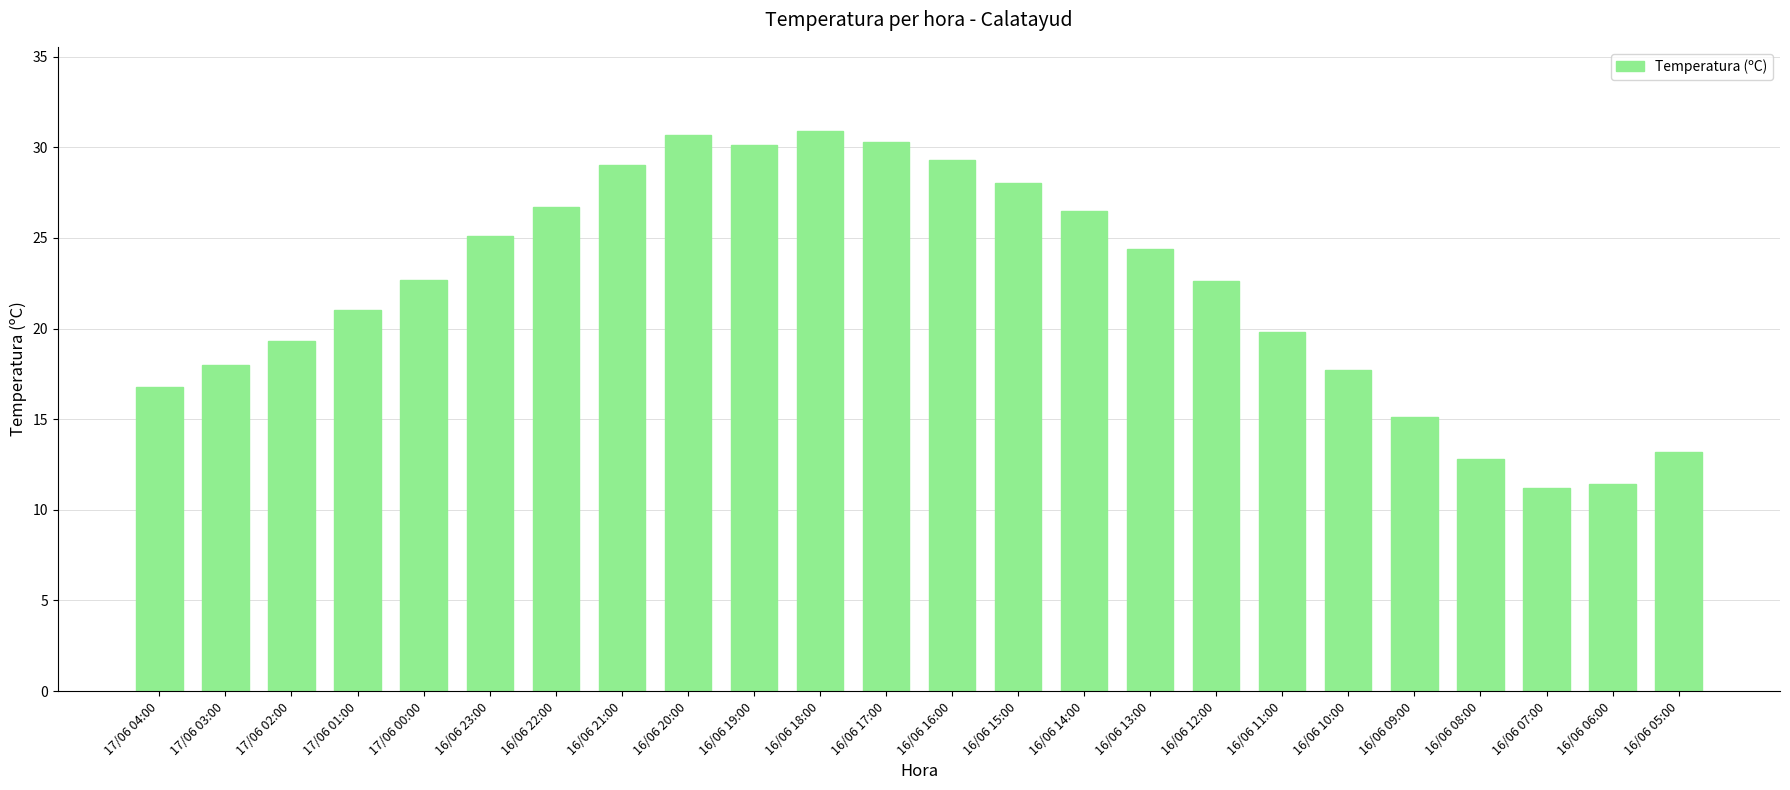

What is the difference between the values at 16/06 19:00 and 16/06 11:00?

10.3